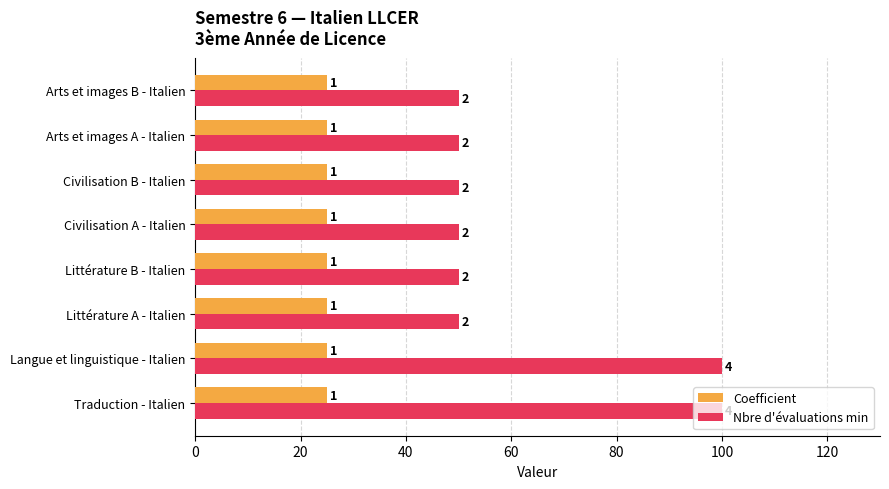

Which series has the largest total across all categories?

Nbre d'évaluations min